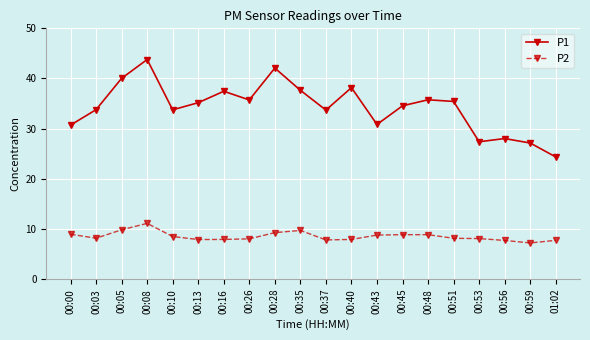

What is the approximate value of P1 at 00:48?

35.8